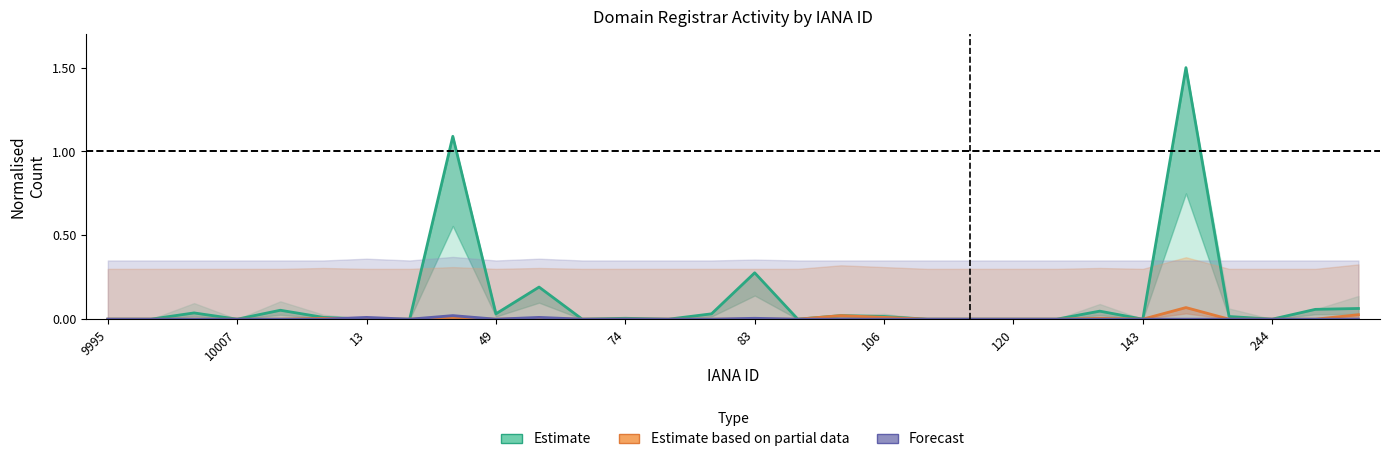

In attempted-adds (Forecast), how many points are lower than both neighbors (excluding endpoints)?

2